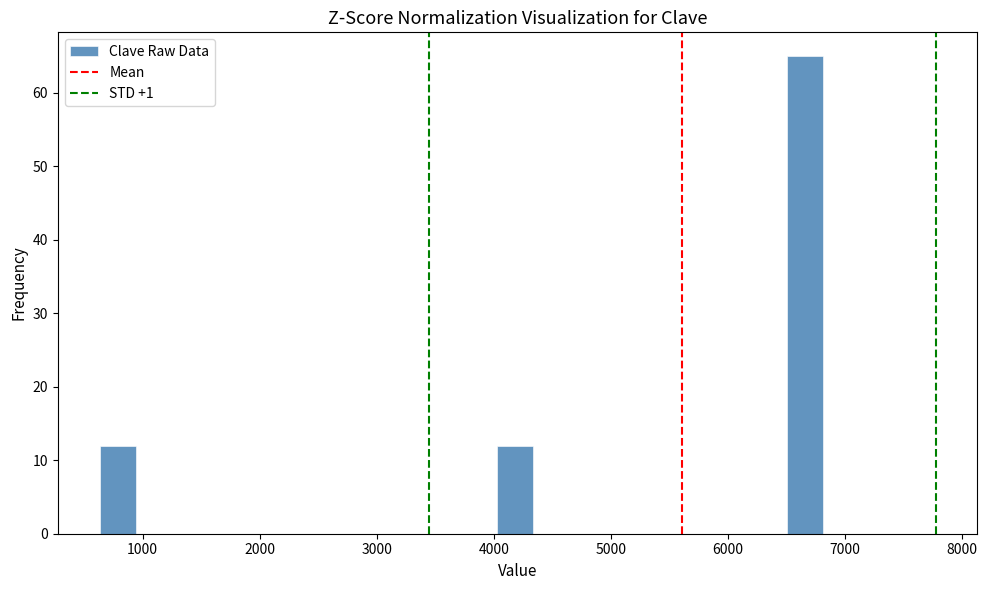

Read against the x-axis, roughly where is the centre of the tallest bar?

6700